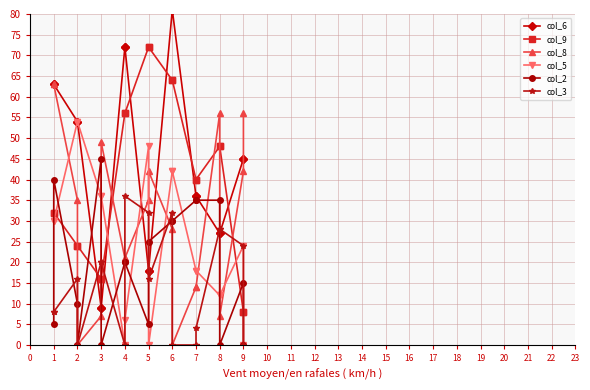

Which series changed the most between 7 and 9?

col_8